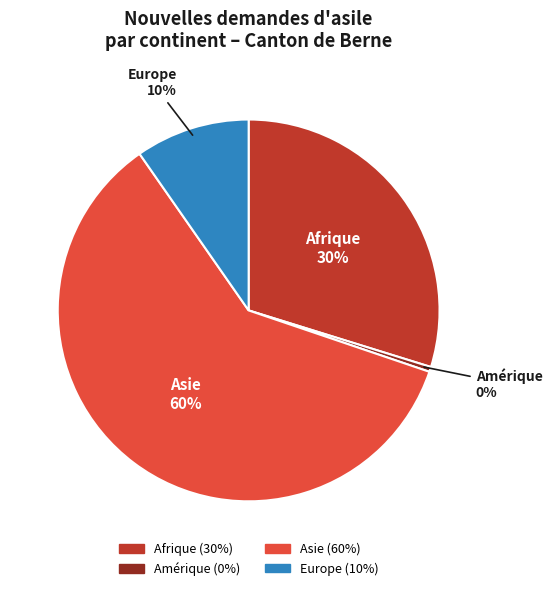

Do Amérique and Afrique together represent more than half of the pie?

No